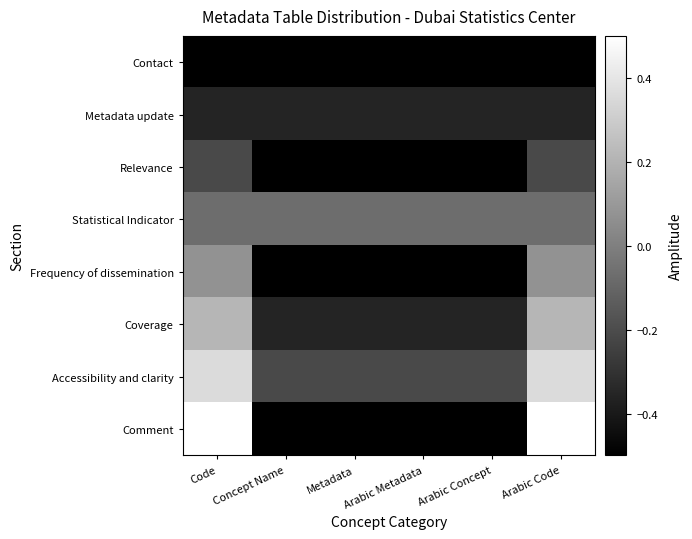

Reading left to right, transcribe all the data shown in this chart.

Contact: Code=-0.5	Concept Name=-0.5	Metadata=-0.5	Arabic Metadata=-0.5	Arabic Concept=-0.5	Arabic Code=-0.5
Metadata update: Code=-0.4	Concept Name=-0.4	Metadata=-0.4	Arabic Metadata=-0.4	Arabic Concept=-0.4	Arabic Code=-0.4
Relevance: Code=-0.2	Concept Name=-0.5	Metadata=-0.5	Arabic Metadata=-0.5	Arabic Concept=-0.5	Arabic Code=-0.2
Statistical Indicator: Code=-0.1	Concept Name=-0.1	Metadata=-0.1	Arabic Metadata=-0.1	Arabic Concept=-0.1	Arabic Code=-0.1
Frequency of dissemination: Code=0.1	Concept Name=-0.5	Metadata=-0.5	Arabic Metadata=-0.5	Arabic Concept=-0.5	Arabic Code=0.1
Coverage: Code=0.2	Concept Name=-0.4	Metadata=-0.4	Arabic Metadata=-0.4	Arabic Concept=-0.4	Arabic Code=0.2
Accessibility and clarity: Code=0.4	Concept Name=-0.2	Metadata=-0.2	Arabic Metadata=-0.2	Arabic Concept=-0.2	Arabic Code=0.4
Comment: Code=0.5	Concept Name=-0.5	Metadata=-0.5	Arabic Metadata=-0.5	Arabic Concept=-0.5	Arabic Code=0.5